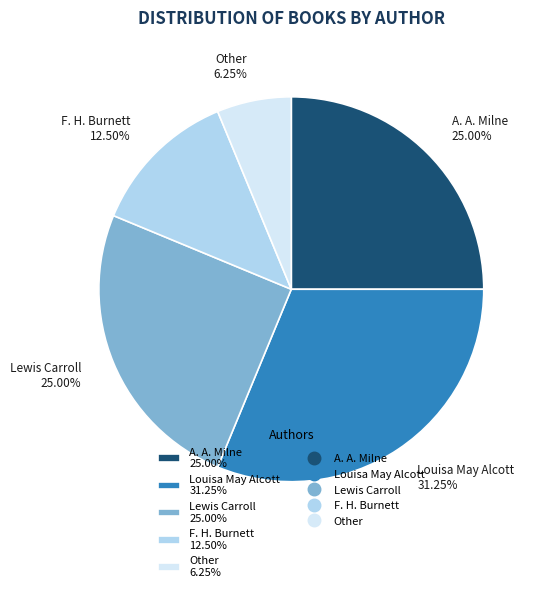

To the nearest percent, what is the difference between the largest and smallest slice percentages?

25%